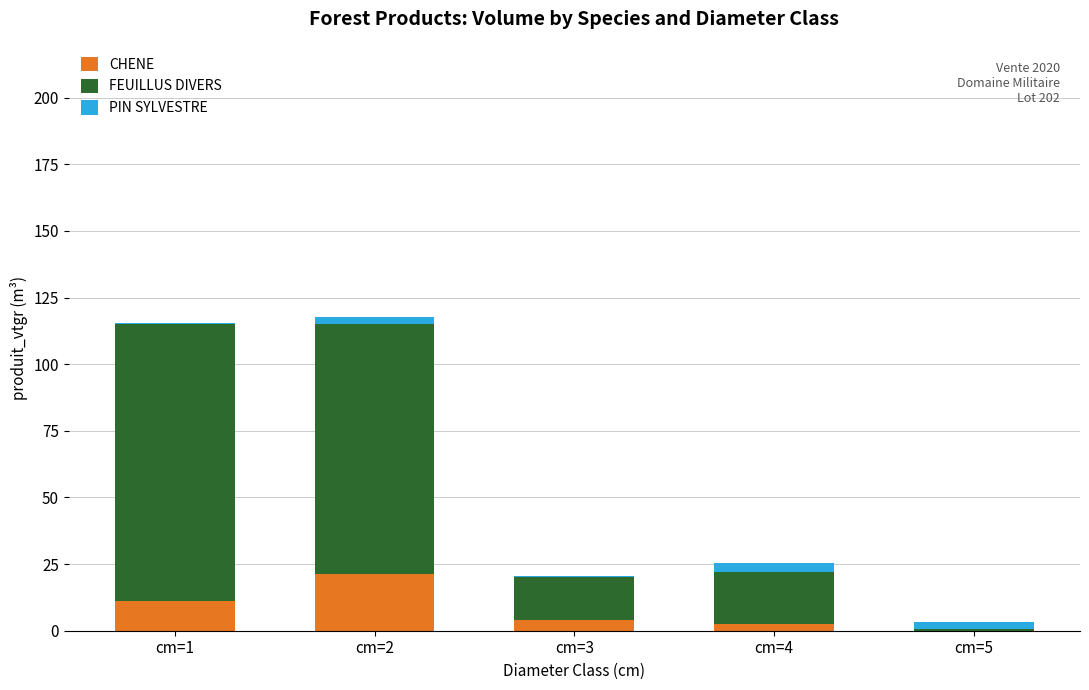

Which category has the highest value in the CHENE series?

cm=2